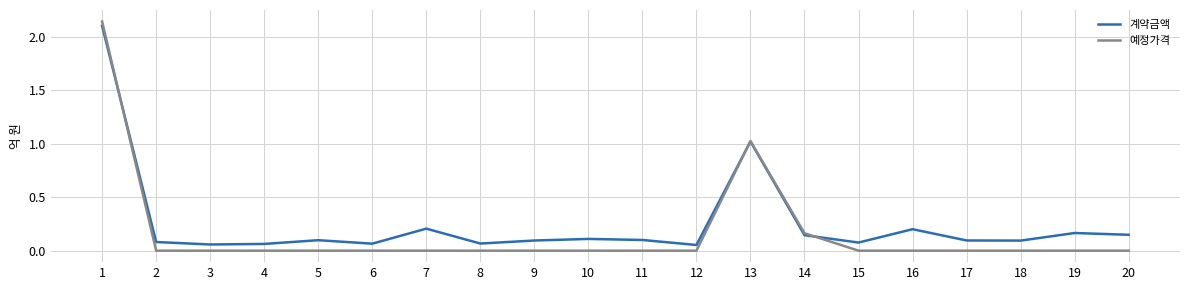

Which category has the highest value across all series?

1